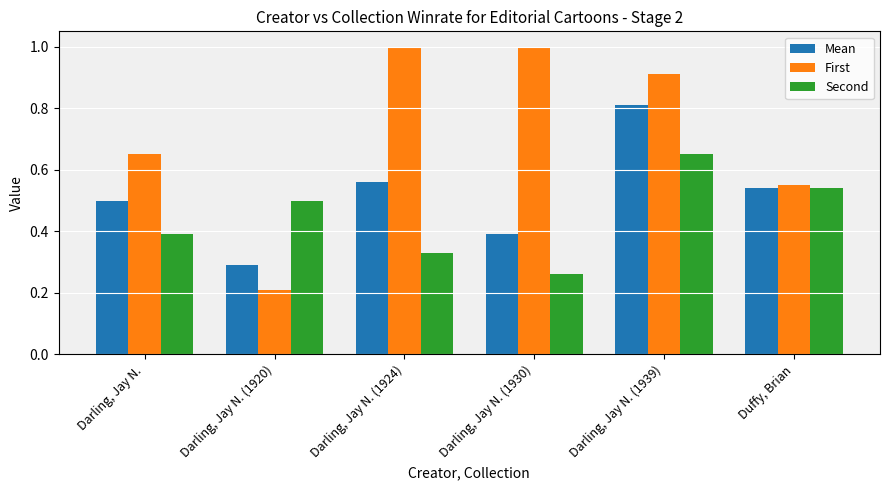

Which series has the largest total across all categories?

First